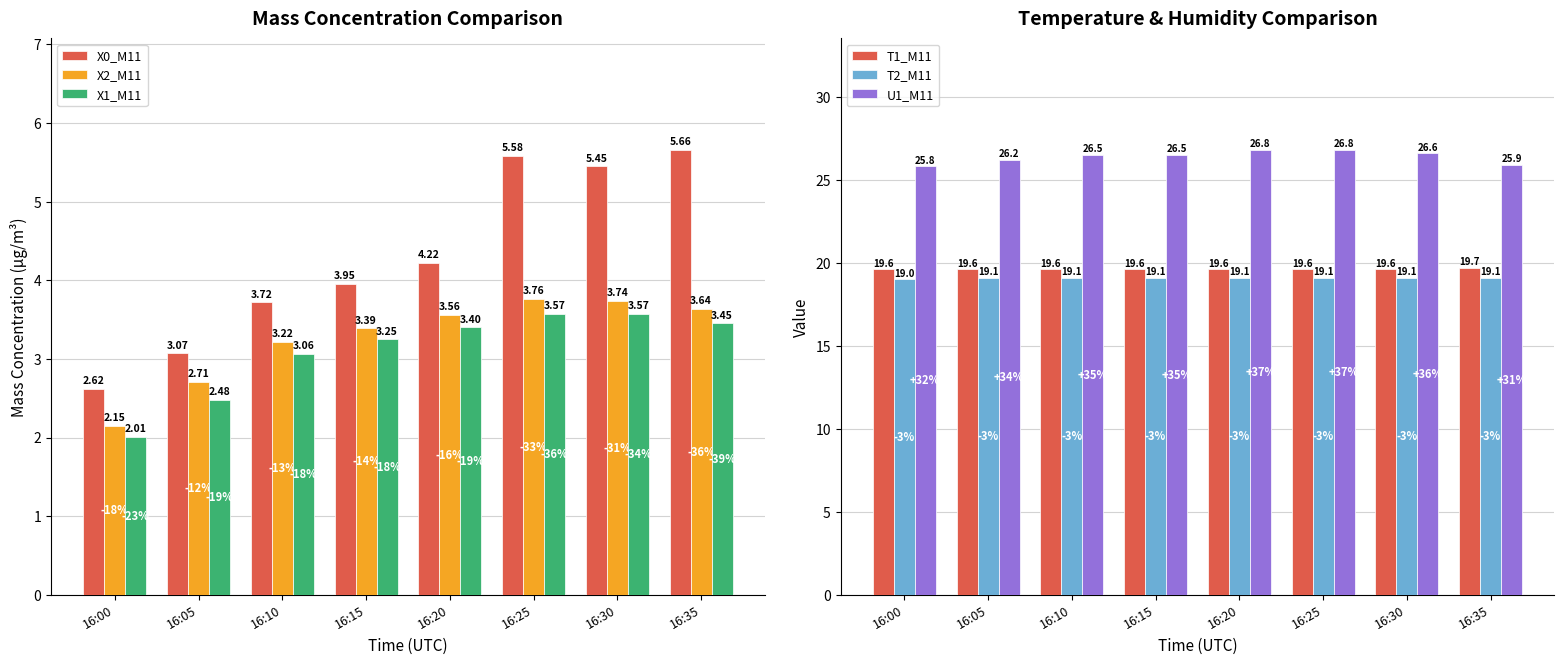

What is the minimum value shown in the chart?

2.0